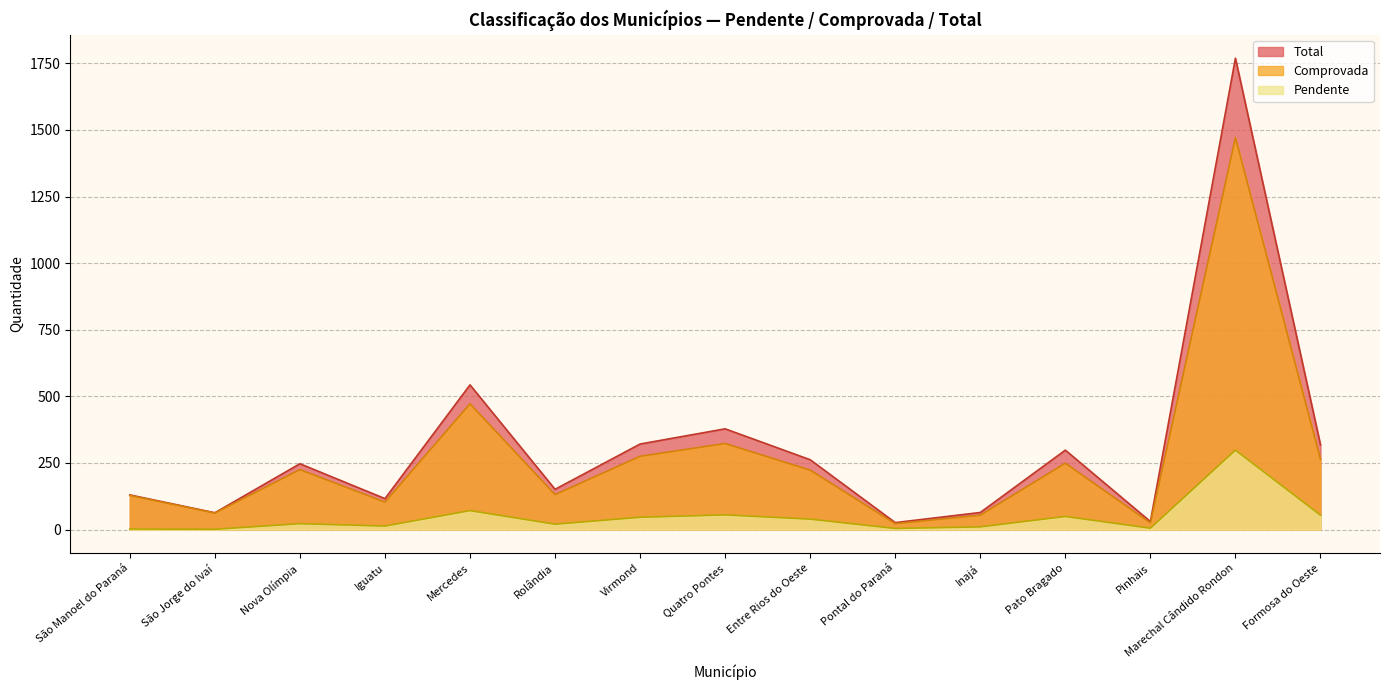

What is the difference between the maximum and minimum values in the Comprovada series?

1449